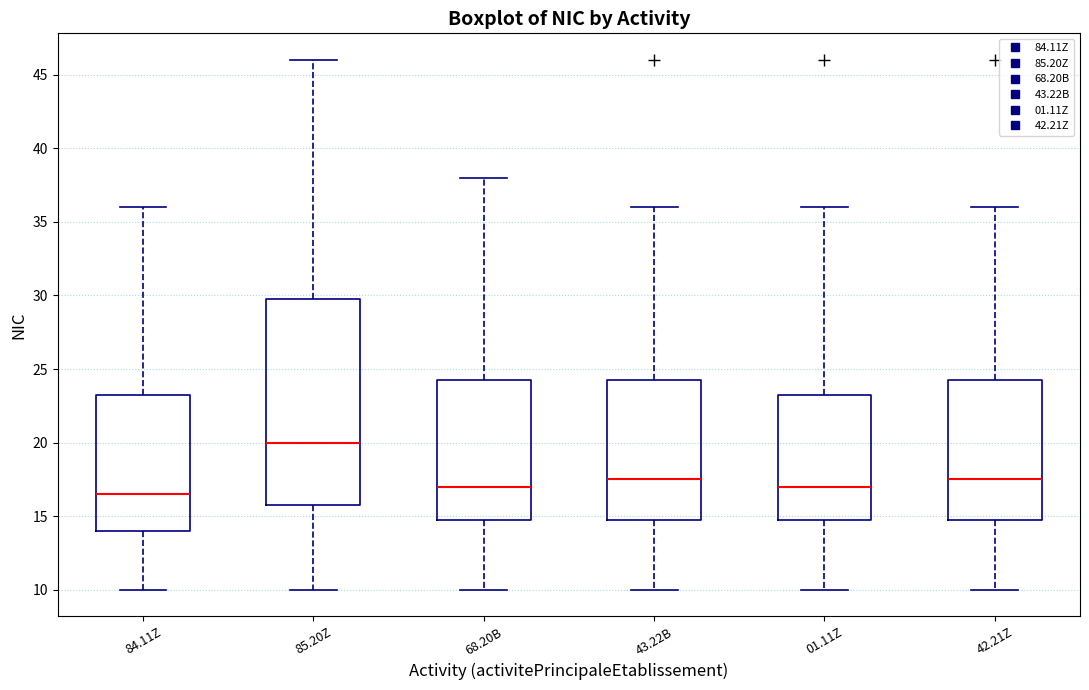

Which box has the highest median line?

85.20Z